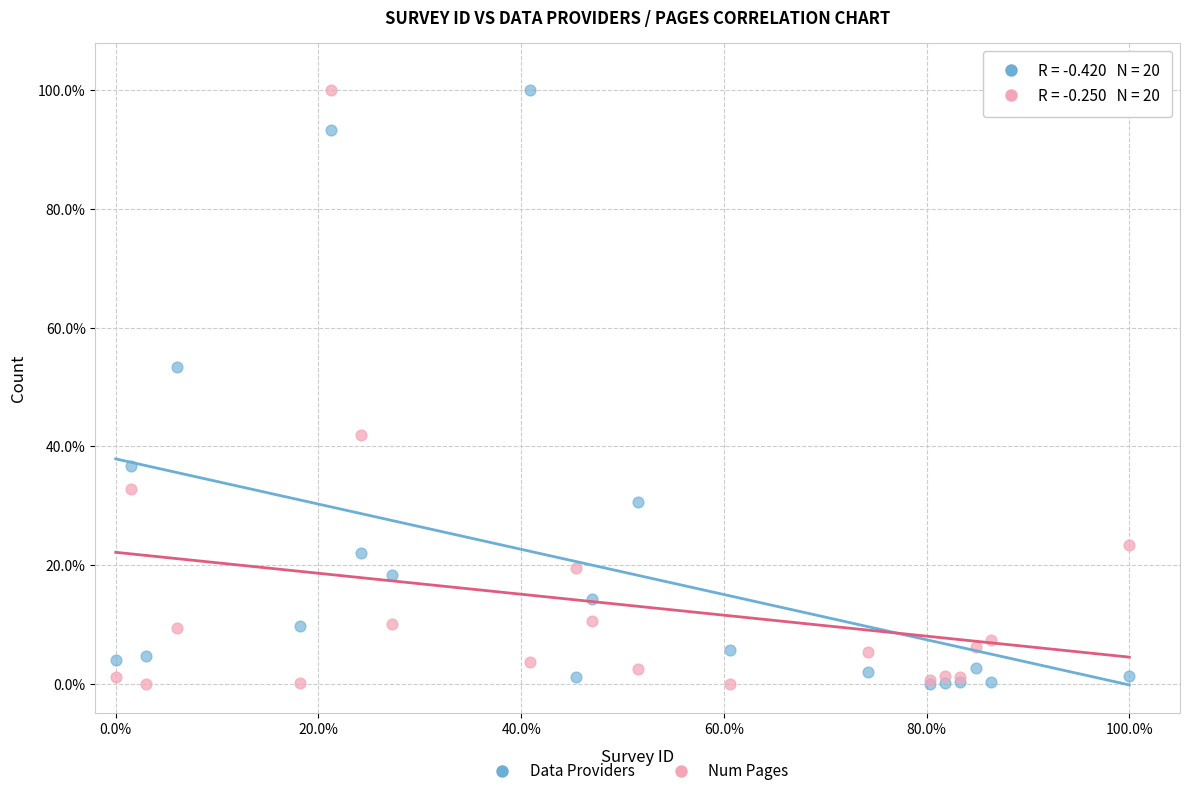

Across all series, what Y value is closest to 50?

53.3